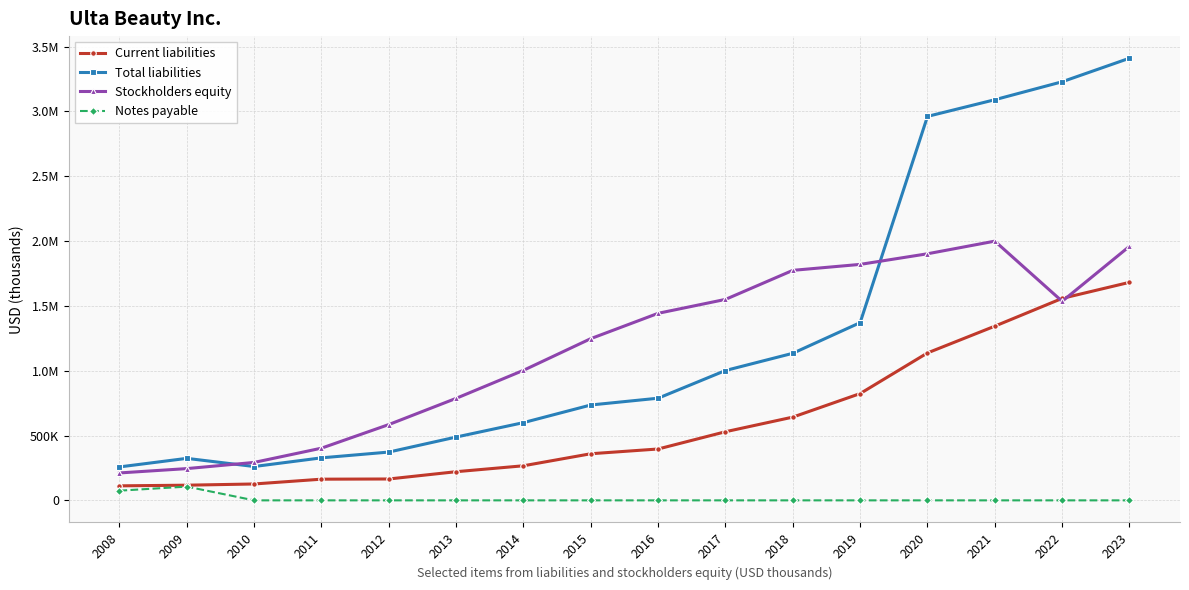

Is this an area chart (filled region under the line)?

No